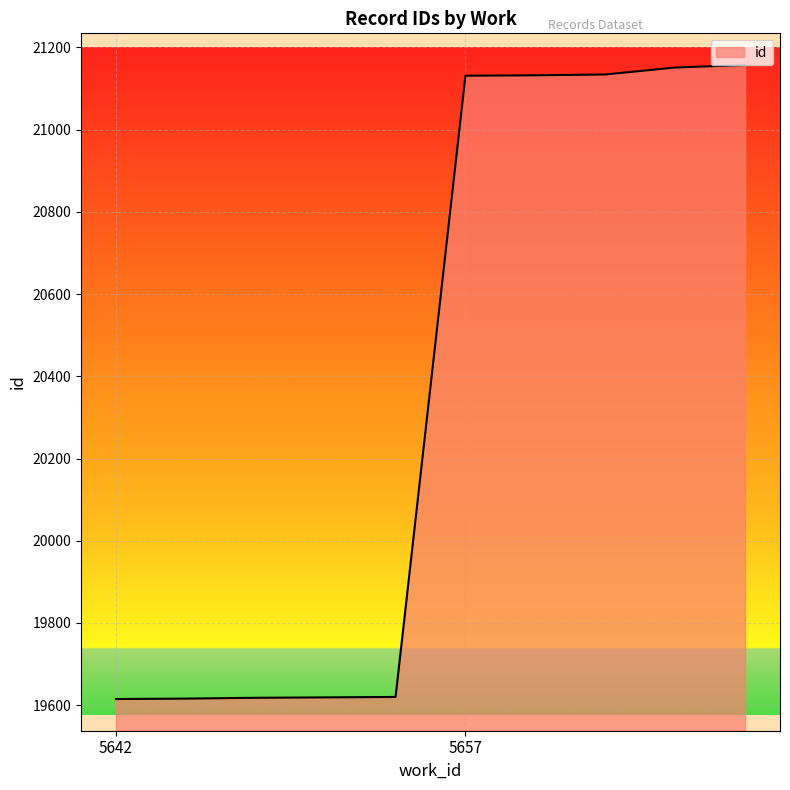

What is the difference between the maximum and minimum values?

1542